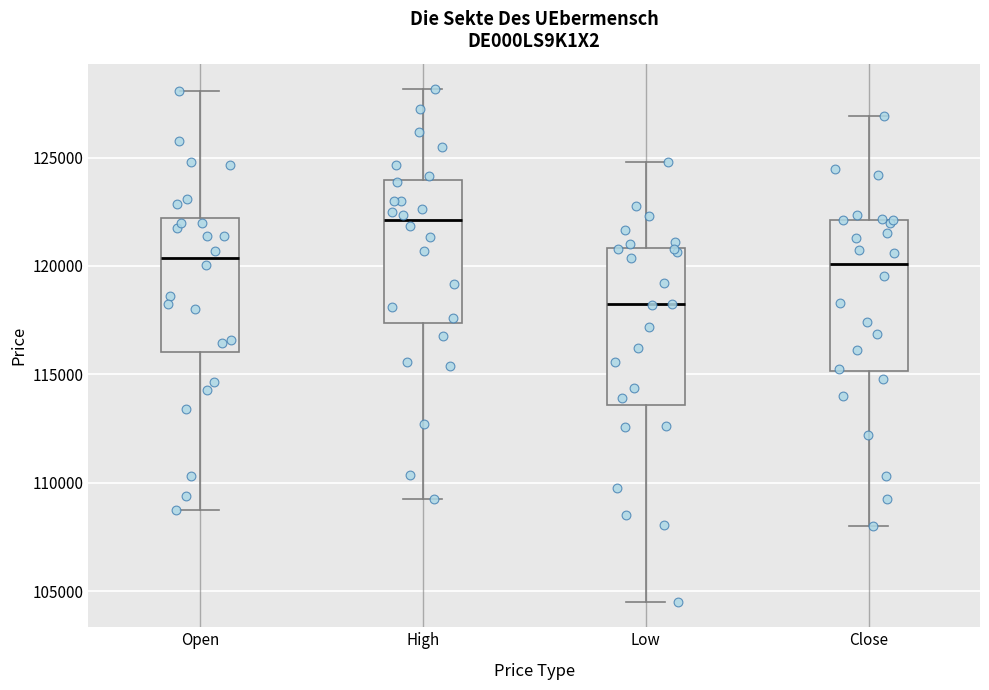

Where is the lower edge of the box for Low on the y-axis? The values are not printed on the chart, so give them approximately, as read against the axis.

113500